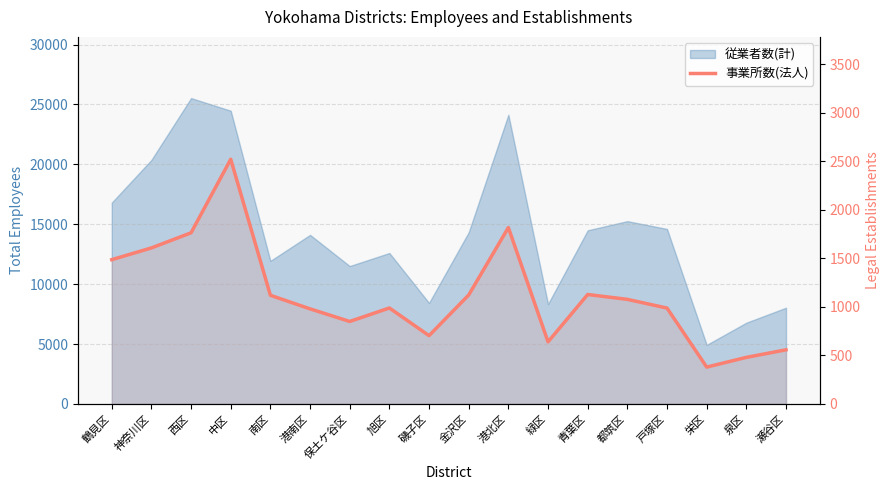

What is the label of the 7th point from the left?

保土ケ谷区